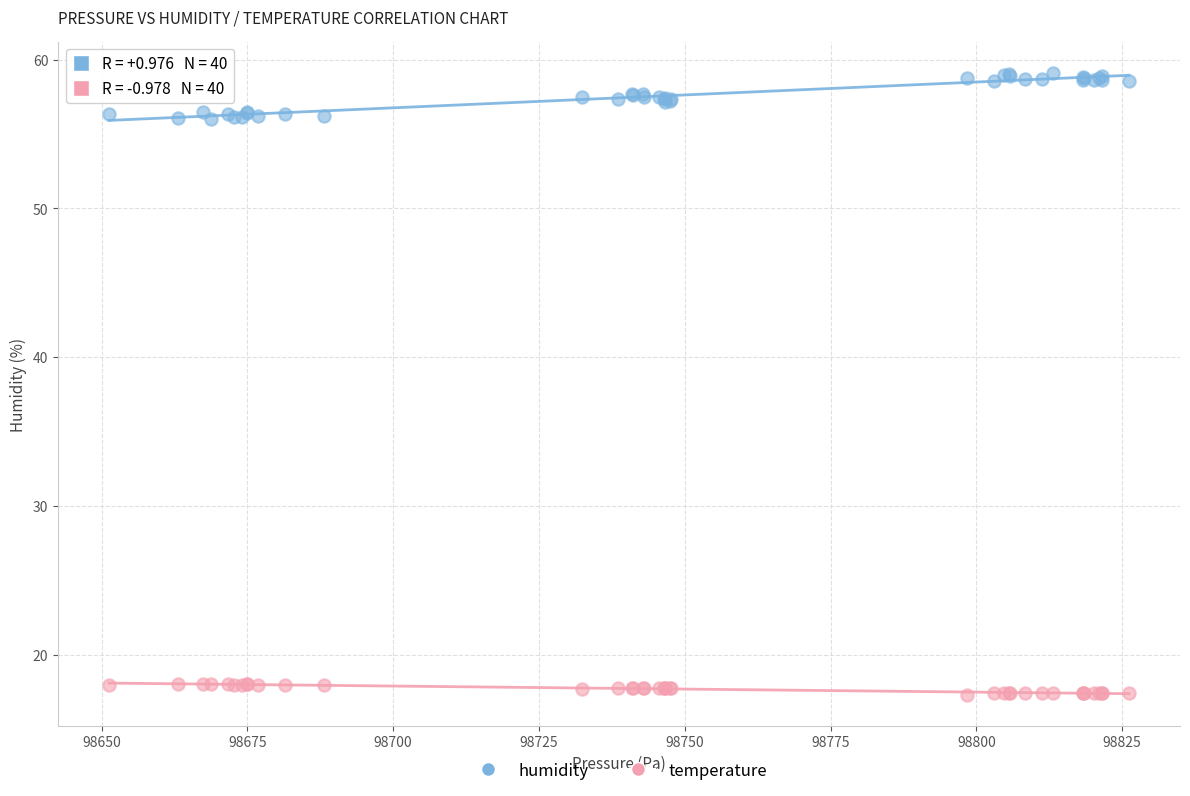

Which series contains the lowest Y value?

temperature